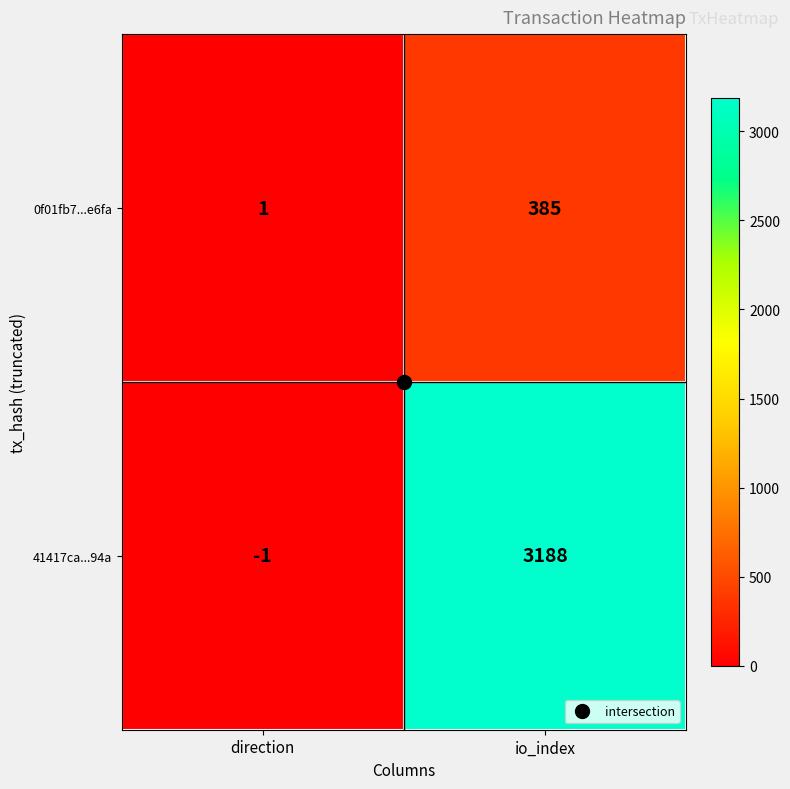

What is the average value of the 41417ca...94a series?

1594